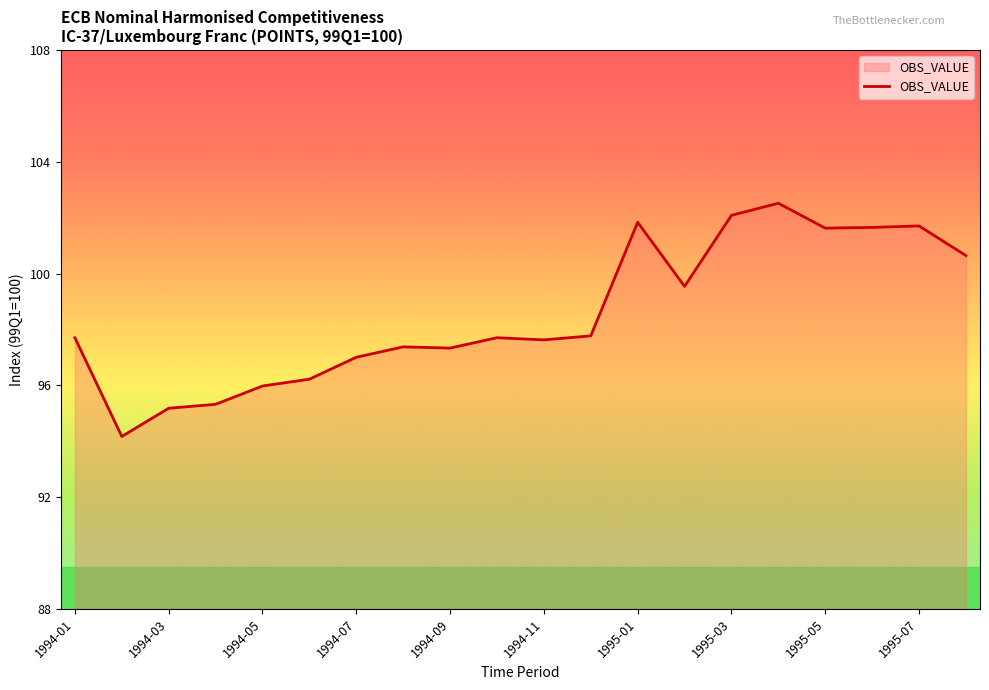

What is the maximum value shown in the chart?

102.5